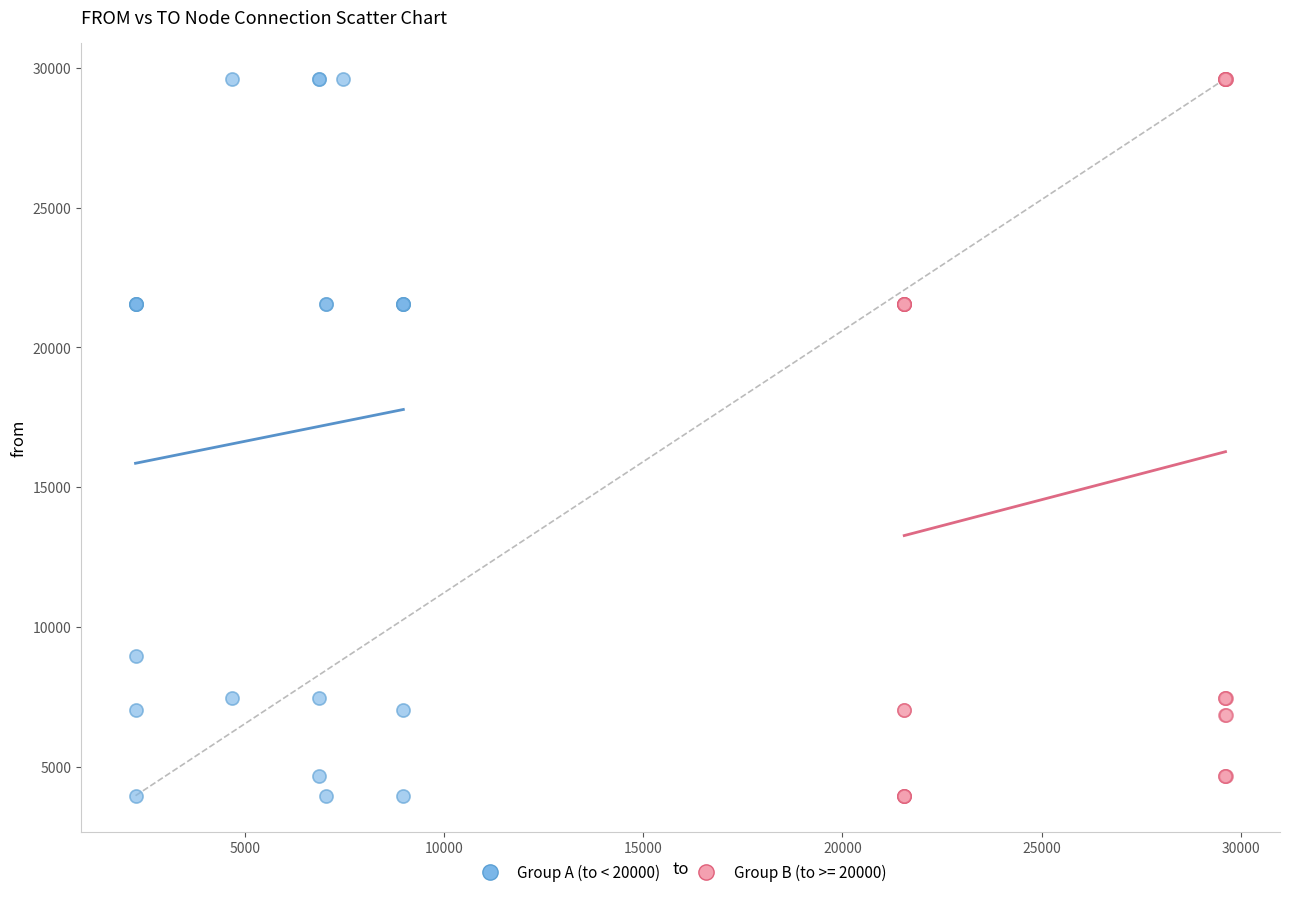

What are all the series names shown in the legend?

Group A (to < 20000), Group B (to >= 20000)